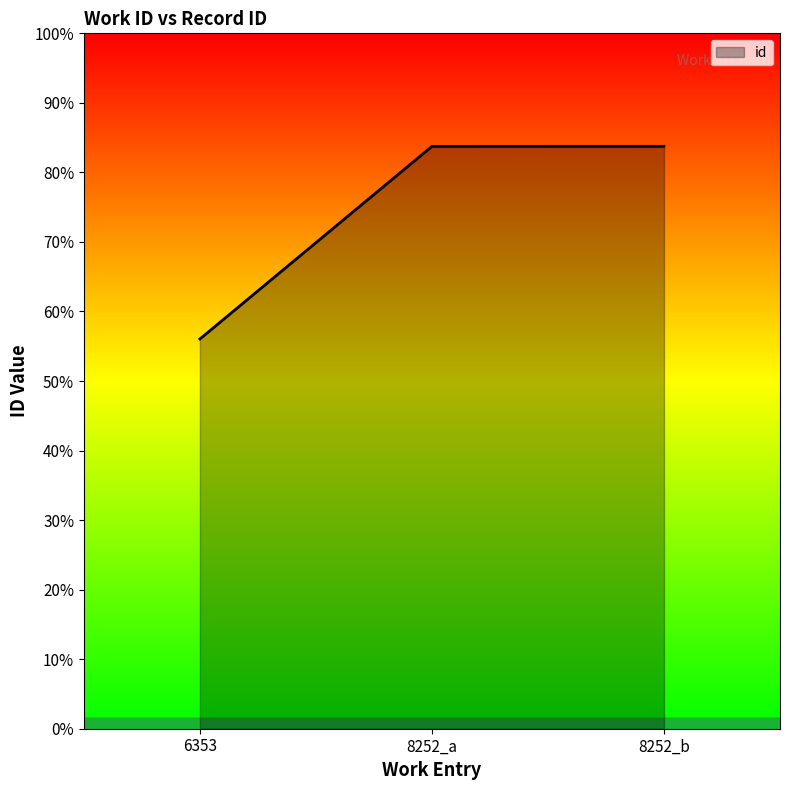

What is the label of the 3rd point from the left?

8252_b